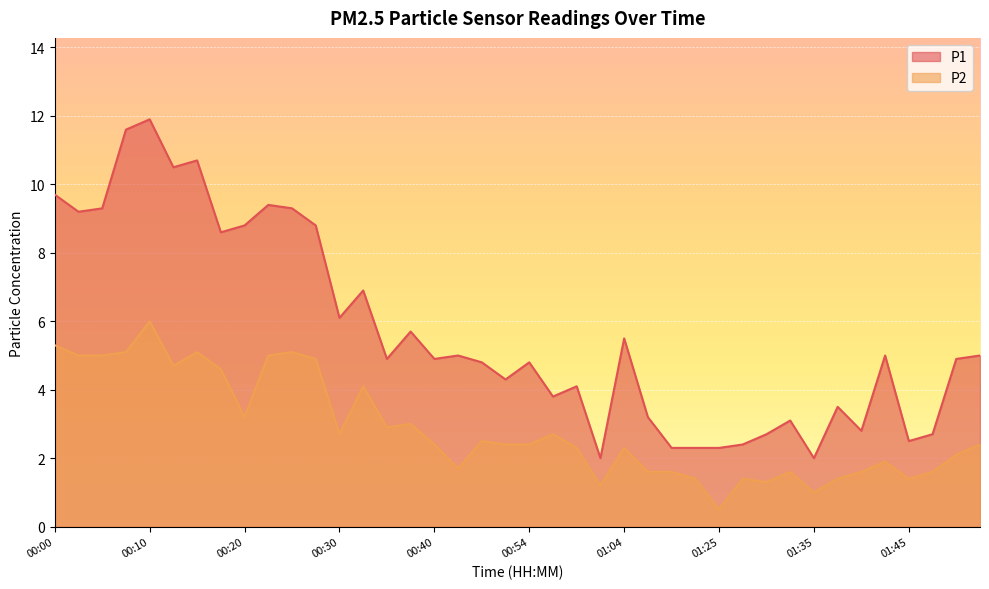

What is the maximum value shown in the chart?

11.9